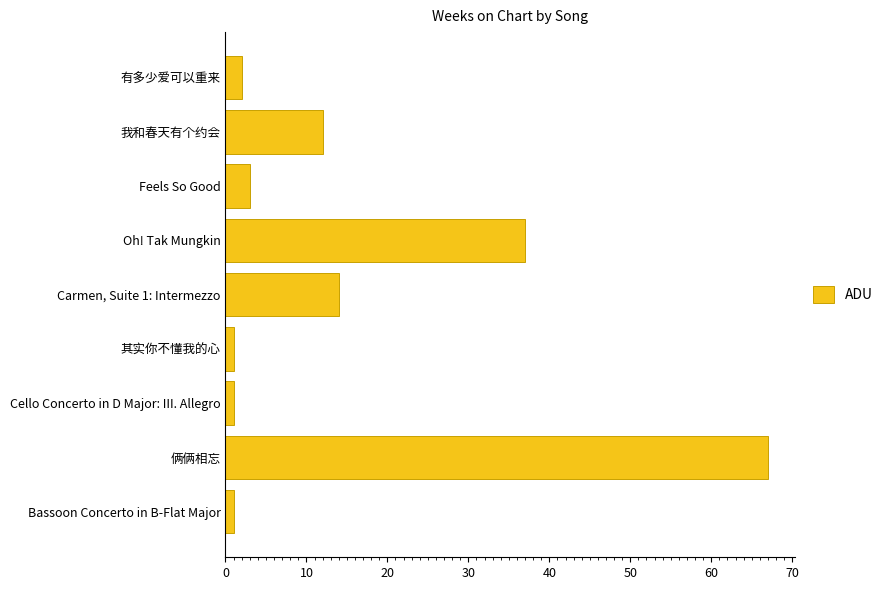

At which label is the value closest to 34?

Oh! Tak Mungkin